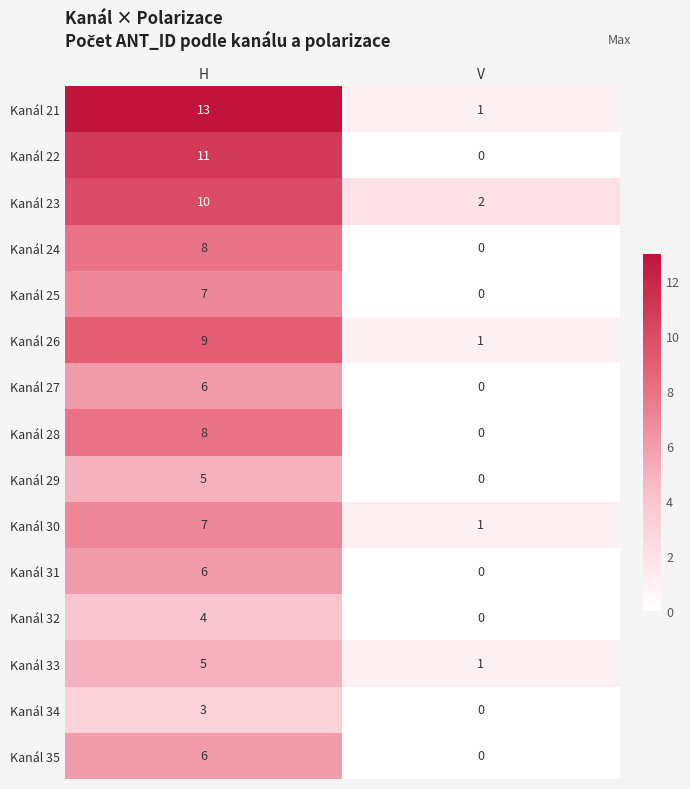

What is the average value of the Kanál 23 series?

6